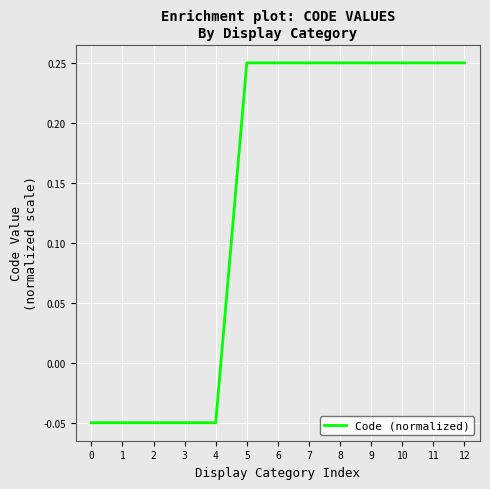

Where does the data first go above 0?

5